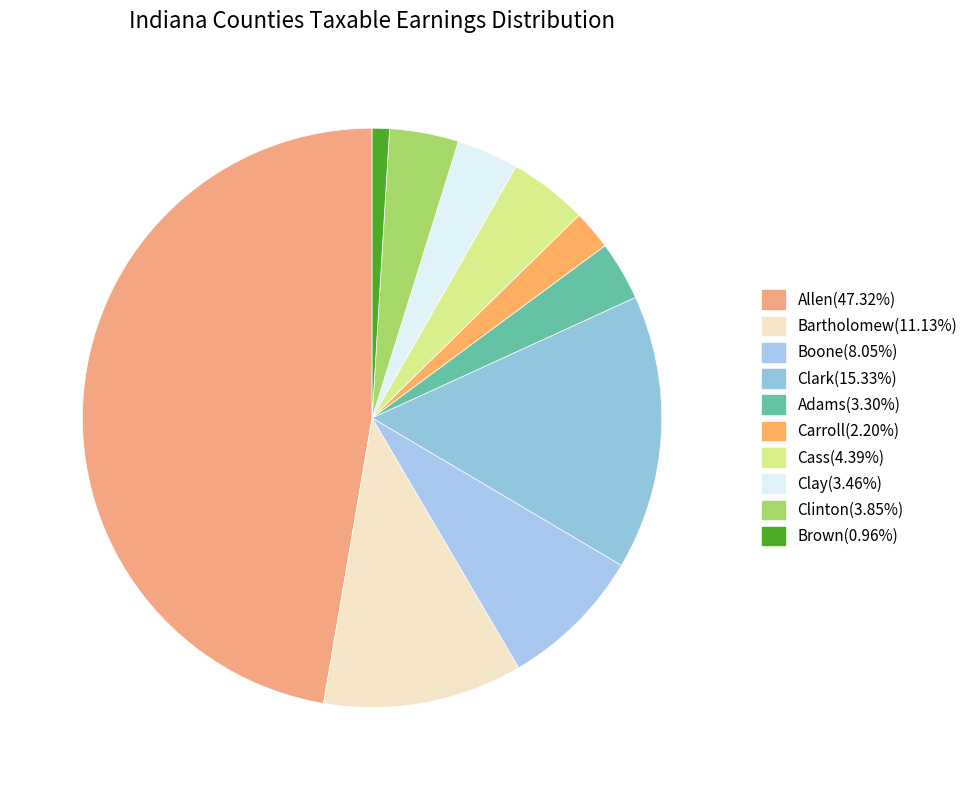

To the nearest percent, what percentage of the pie is Carroll?

2%